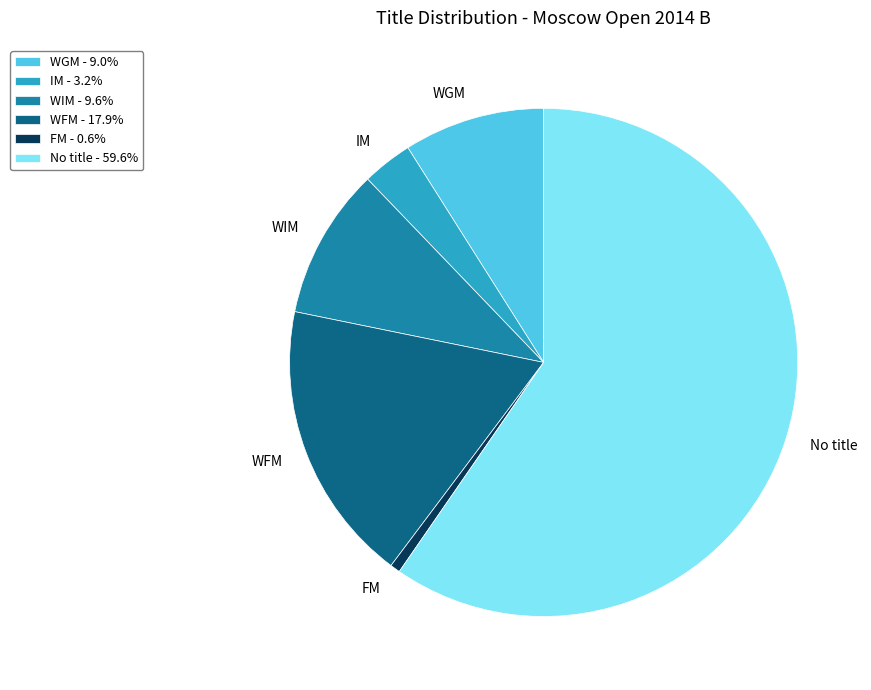

Does No title - 59.6% represent more than half of the total?

Yes